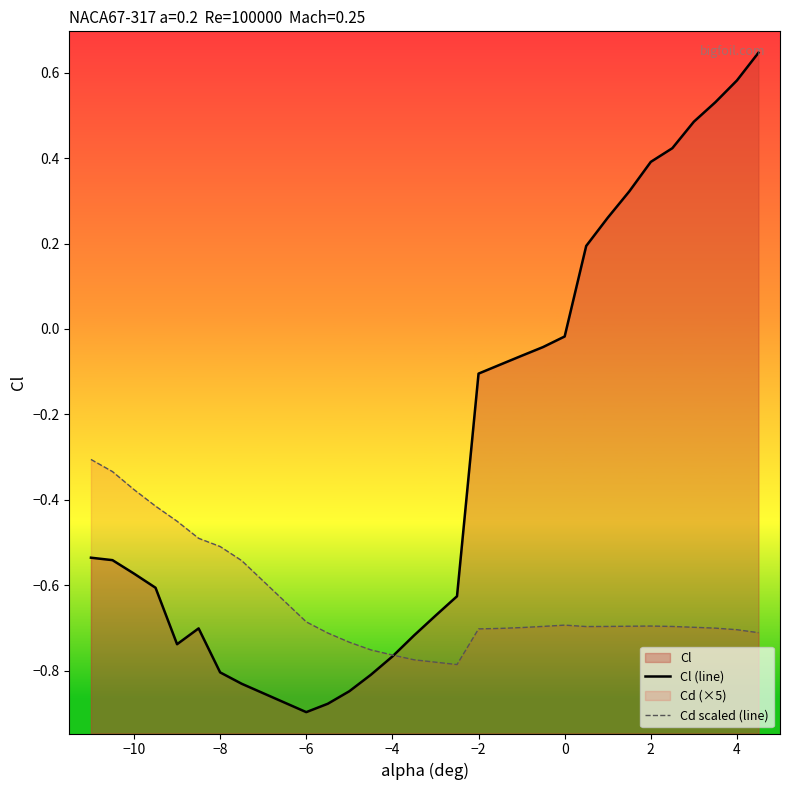

Is it true that Cl (line) equals -0.4 at 15?

False